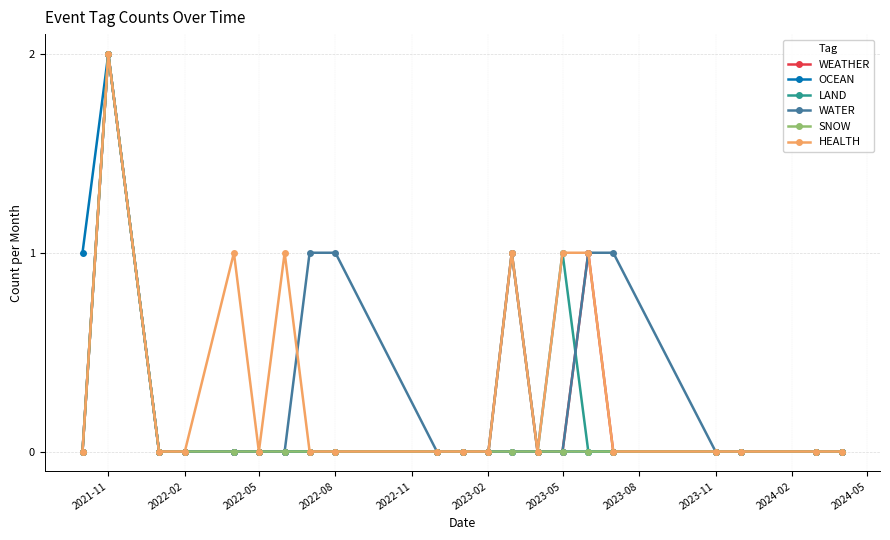

True or false: LAND has more than 2 points higher than both neighbors.

True